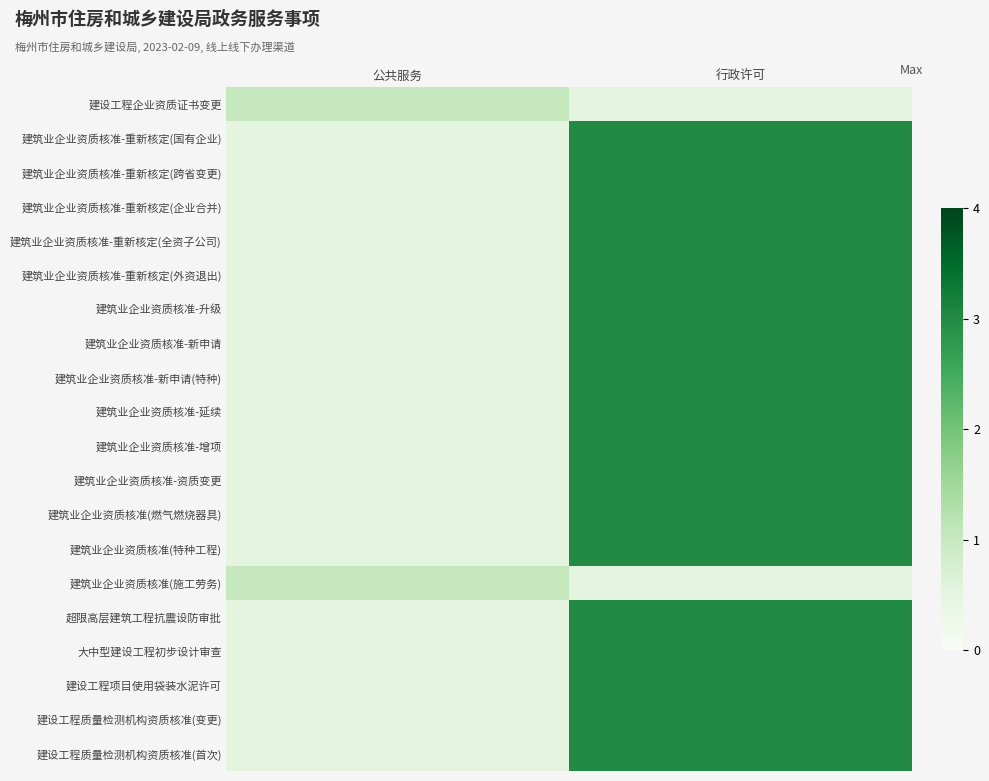

Count the number of categories in the chart.

2